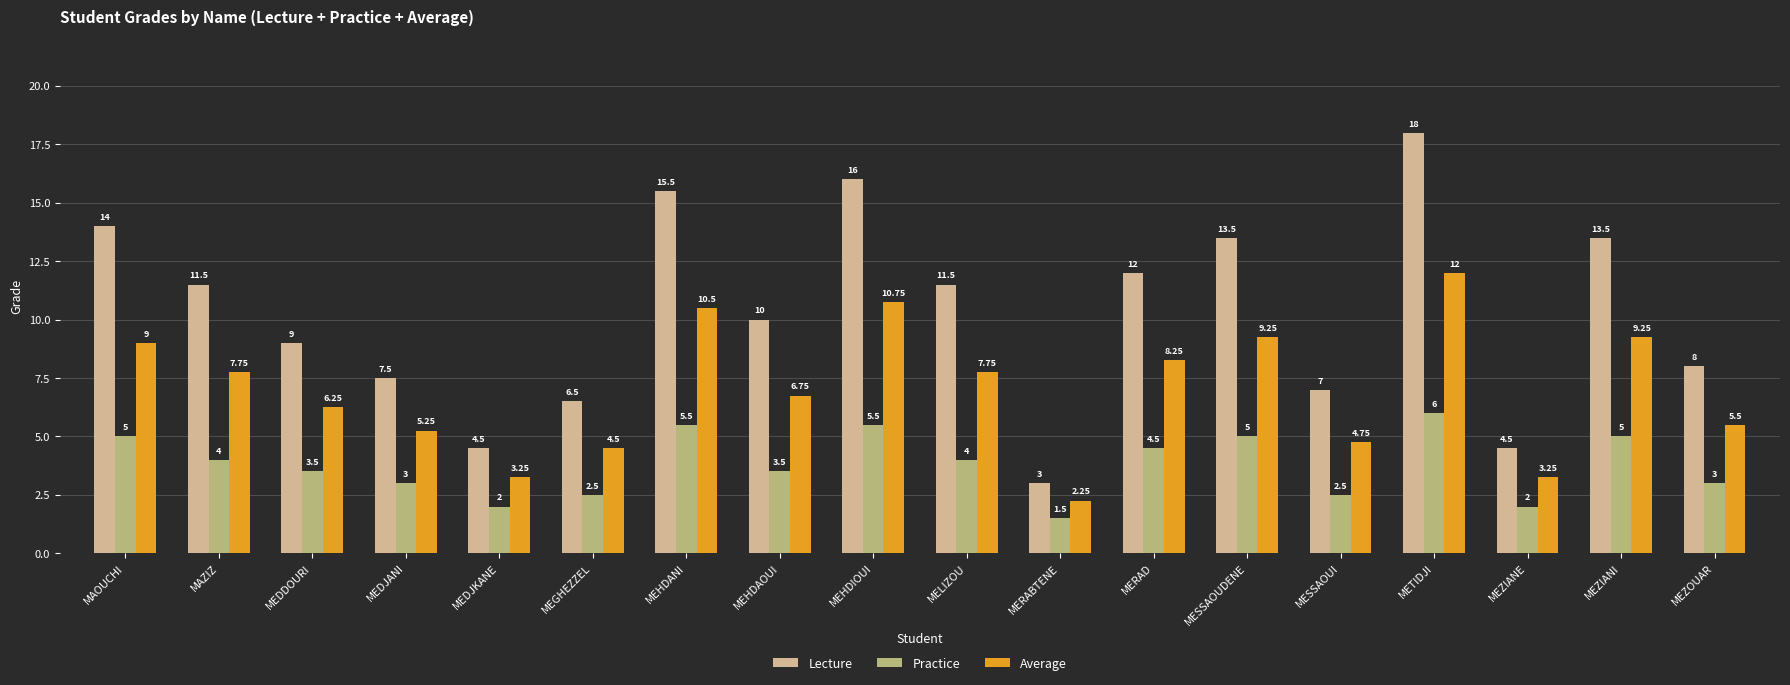

How many bars are there in each group?

3